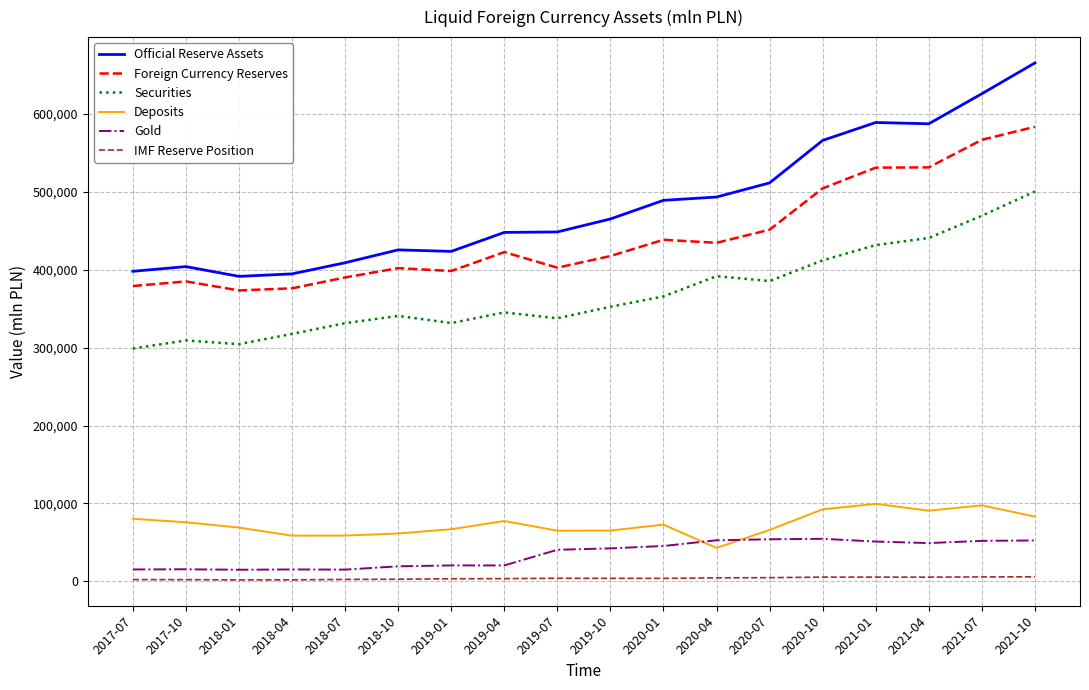

Which series has the widest spread of values?

Official Reserve Assets